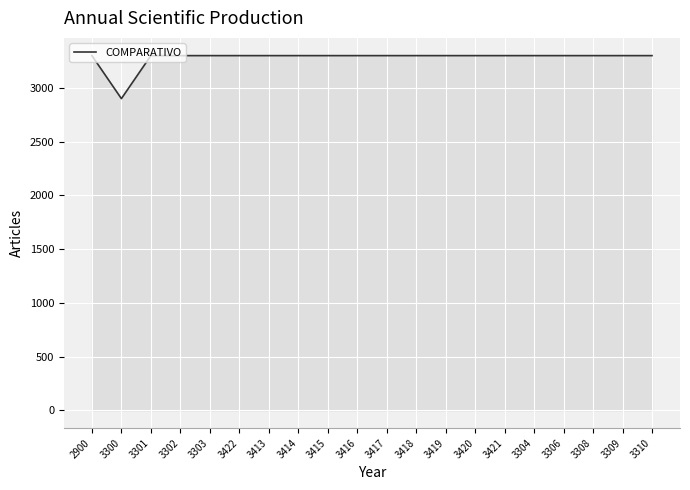

How many lines are shown in the chart?

1